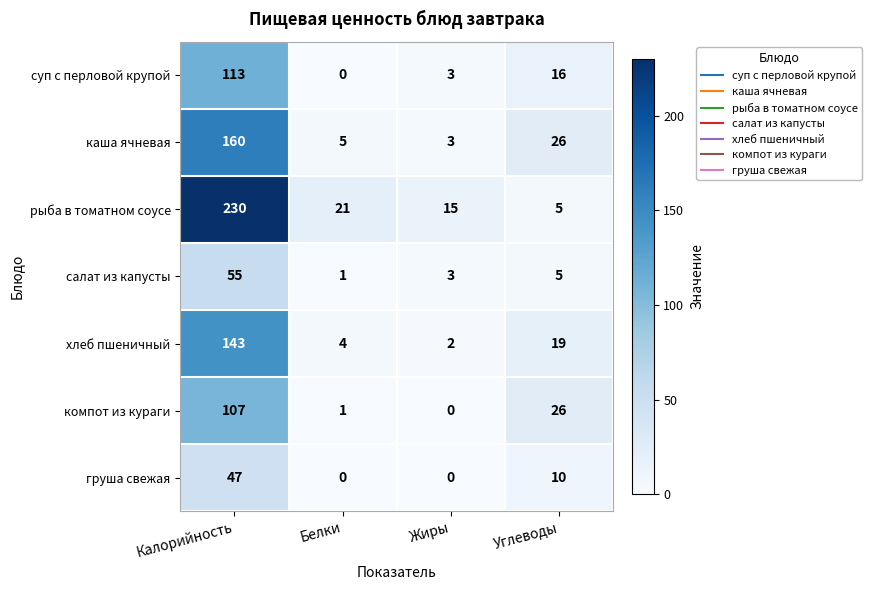

Is it true that хлеб пшеничный equals 2 at Жиры?

True